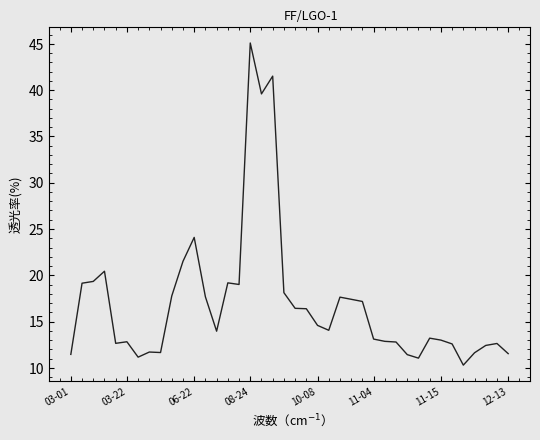

What is the smallest value displayed?

10.3